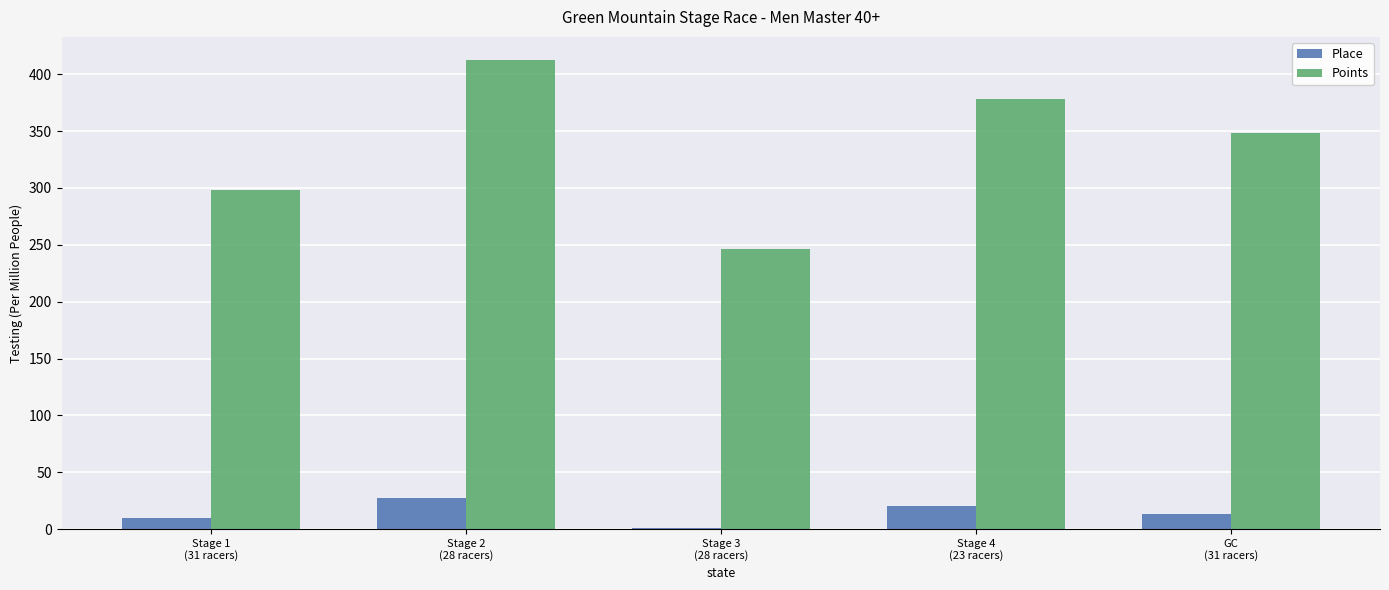

How many data points in Points are above 348?

3